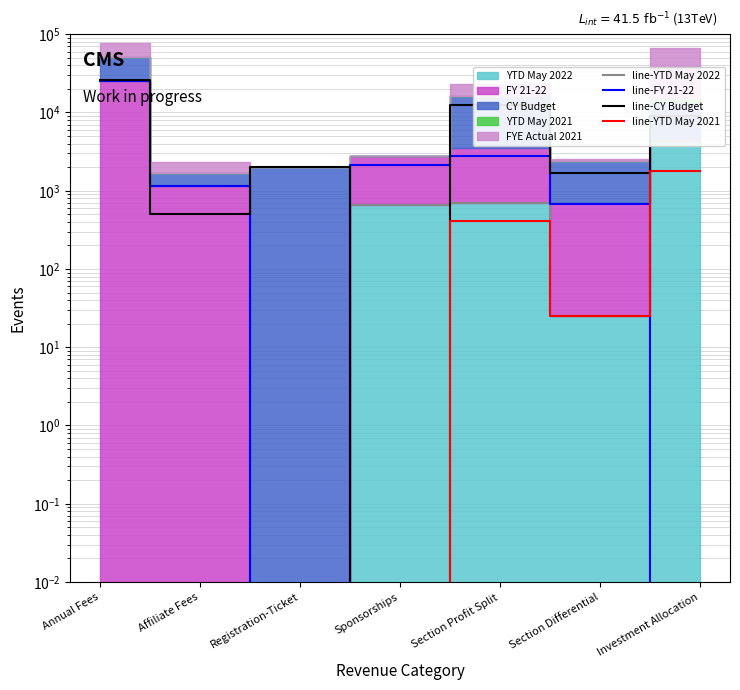

Which category has the highest value in the line-FY 21-22 series?

Annual Fees